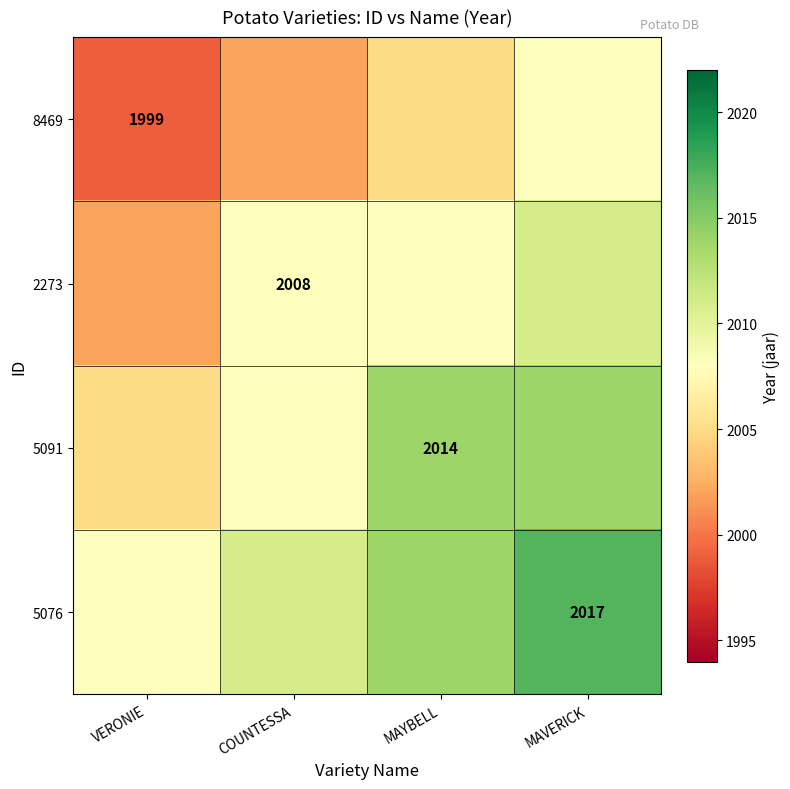

The 5076 series shows 2017 at MAVERICK. True or false?

True